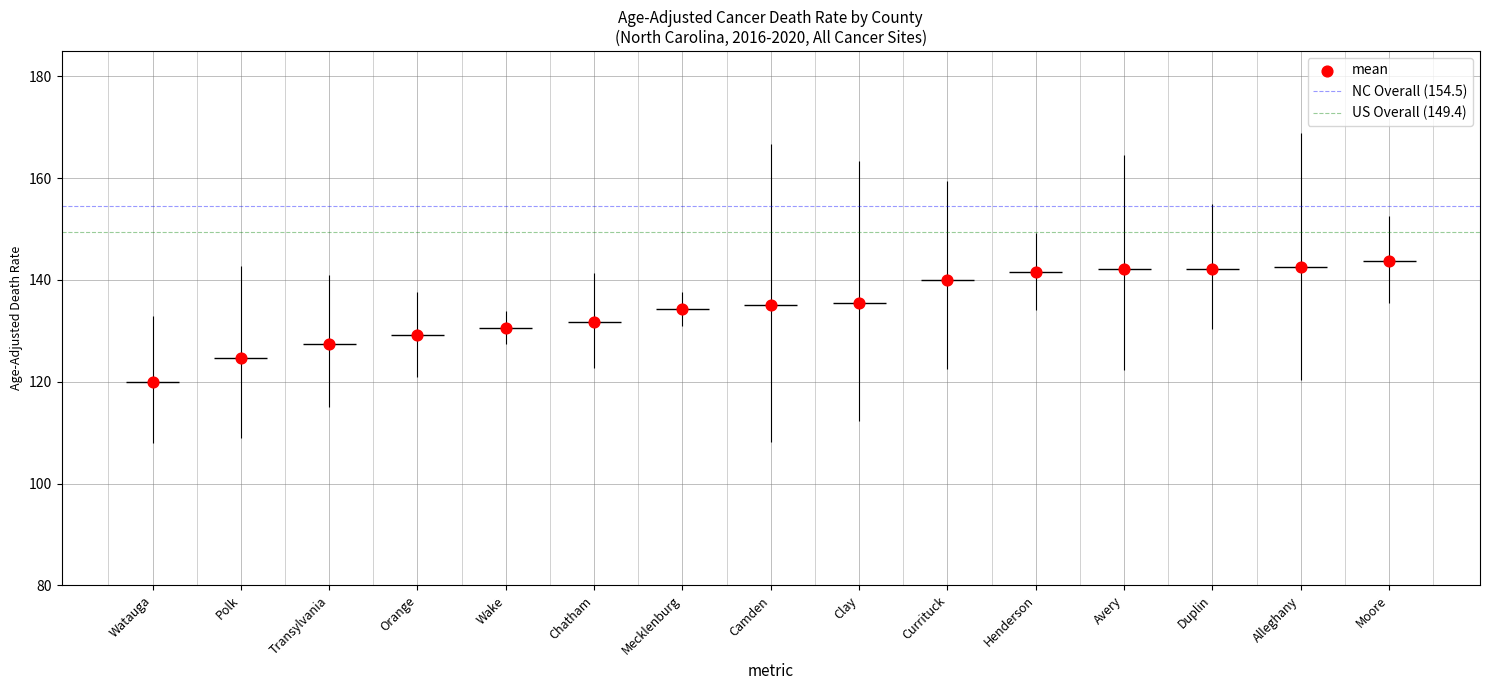

What is the change in value from Orange to Mecklenburg?

+5.1